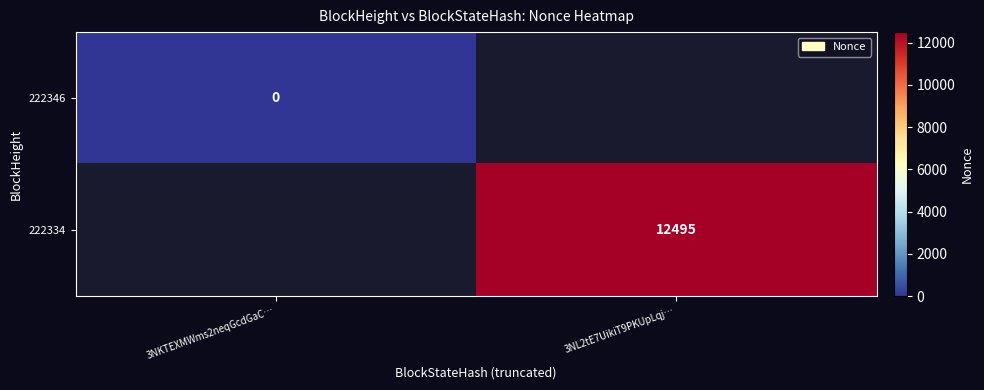

What is the greatest value displayed?

12495.0